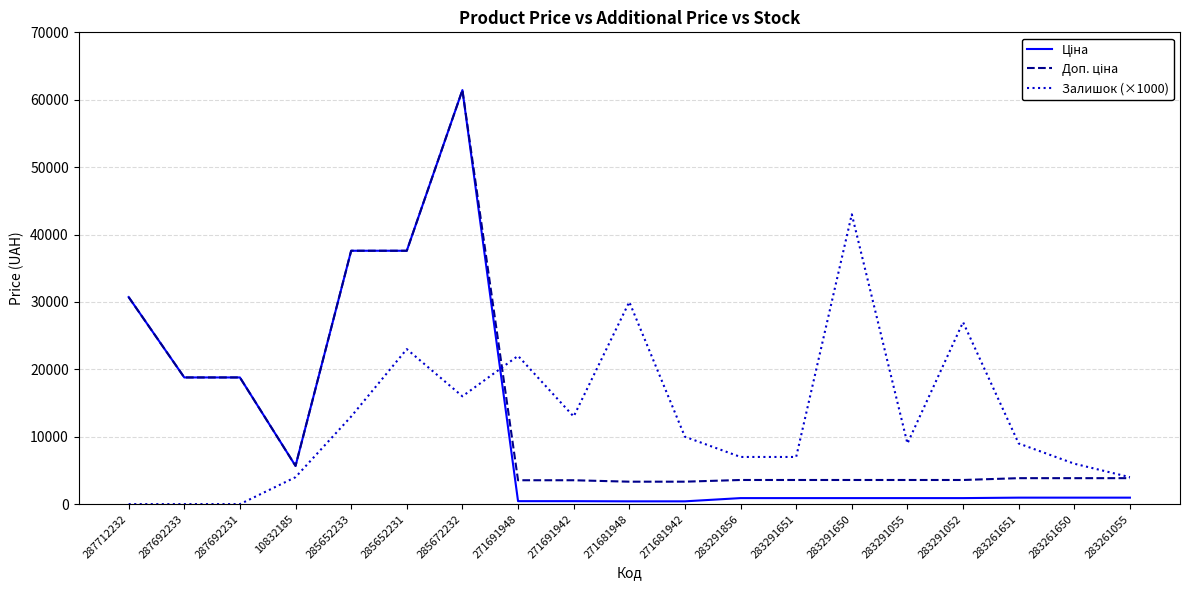

How many series are shown in this chart?

3